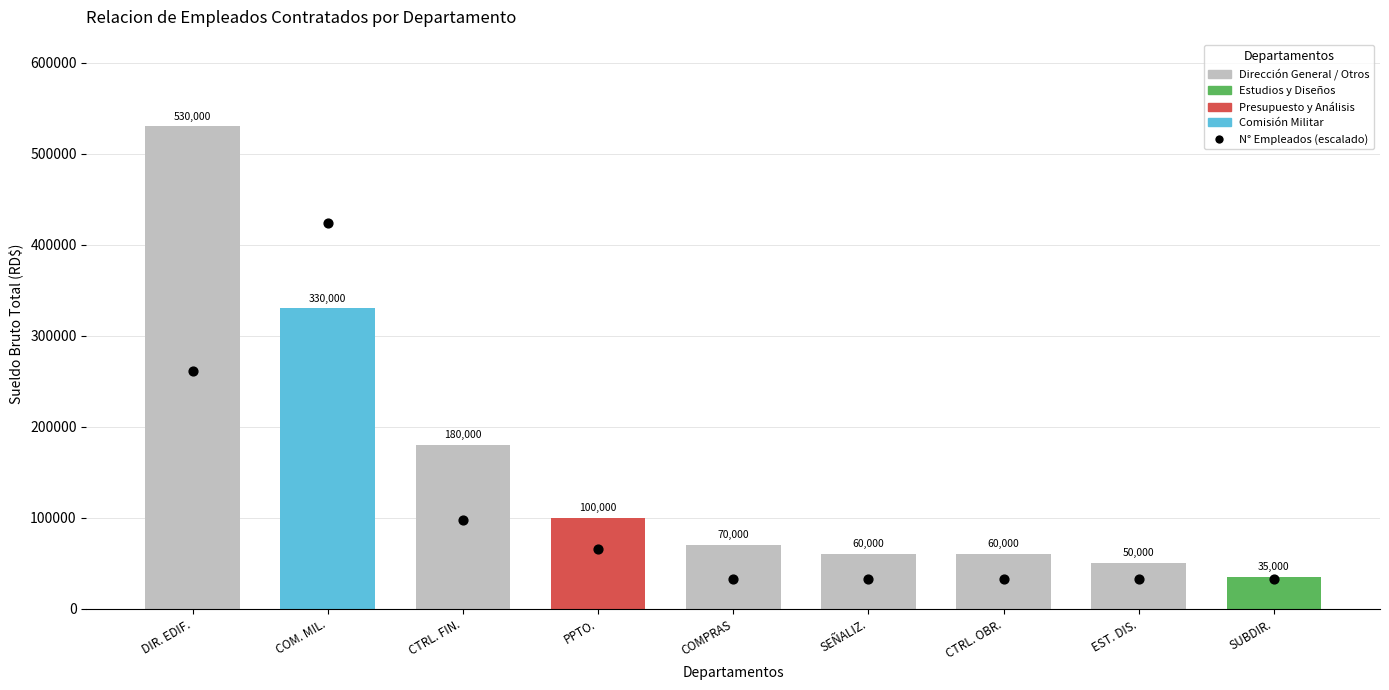

Is the value of N° Empleados (escalado) at CTRL. OBR. greater than the value of Sueldo Bruto Total at COM. MIL.?

No